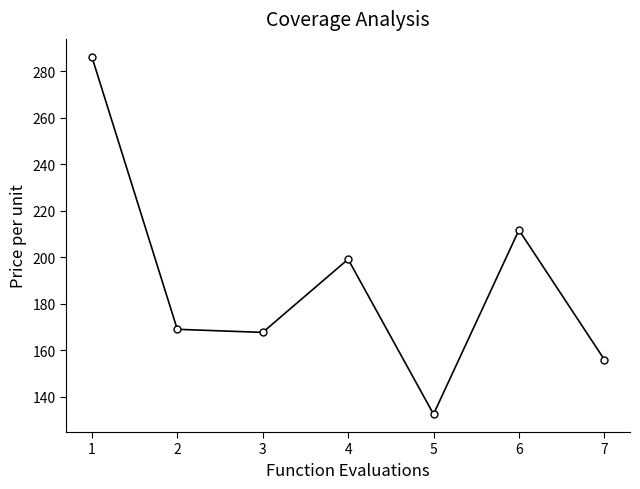

Which category has the lowest value across all series?

5